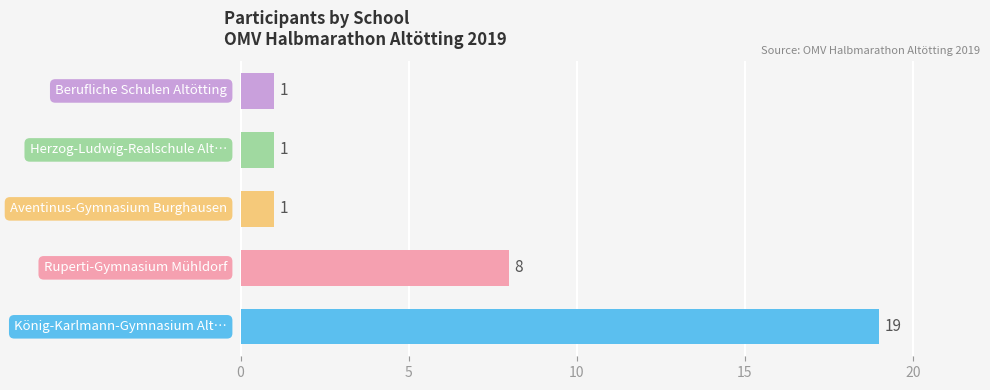

What is the greatest value displayed?

19